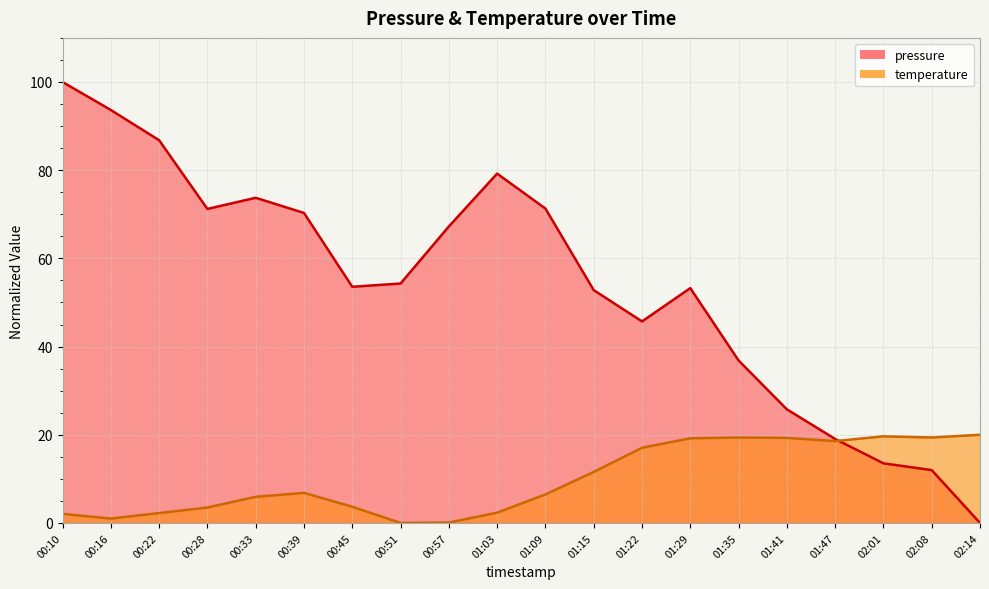

What are all the series names shown in the legend?

pressure, temperature